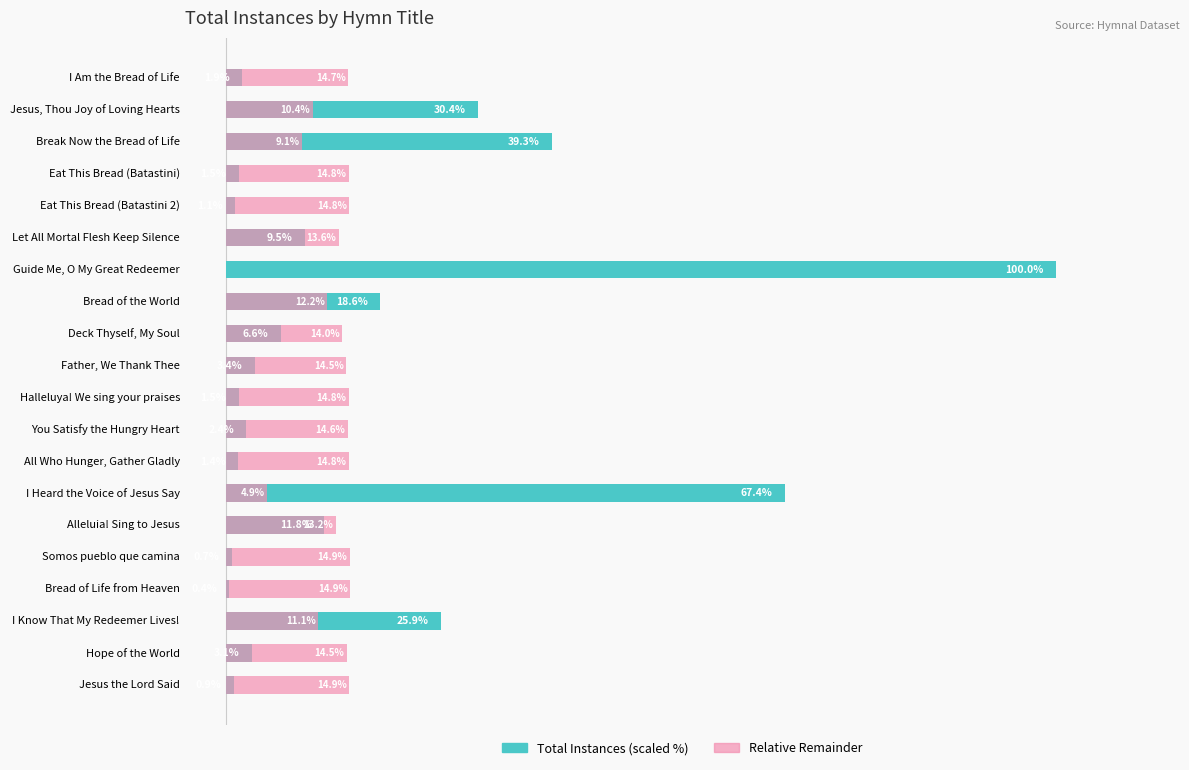

Which series changed the most between 1 and 13?

Total Instances